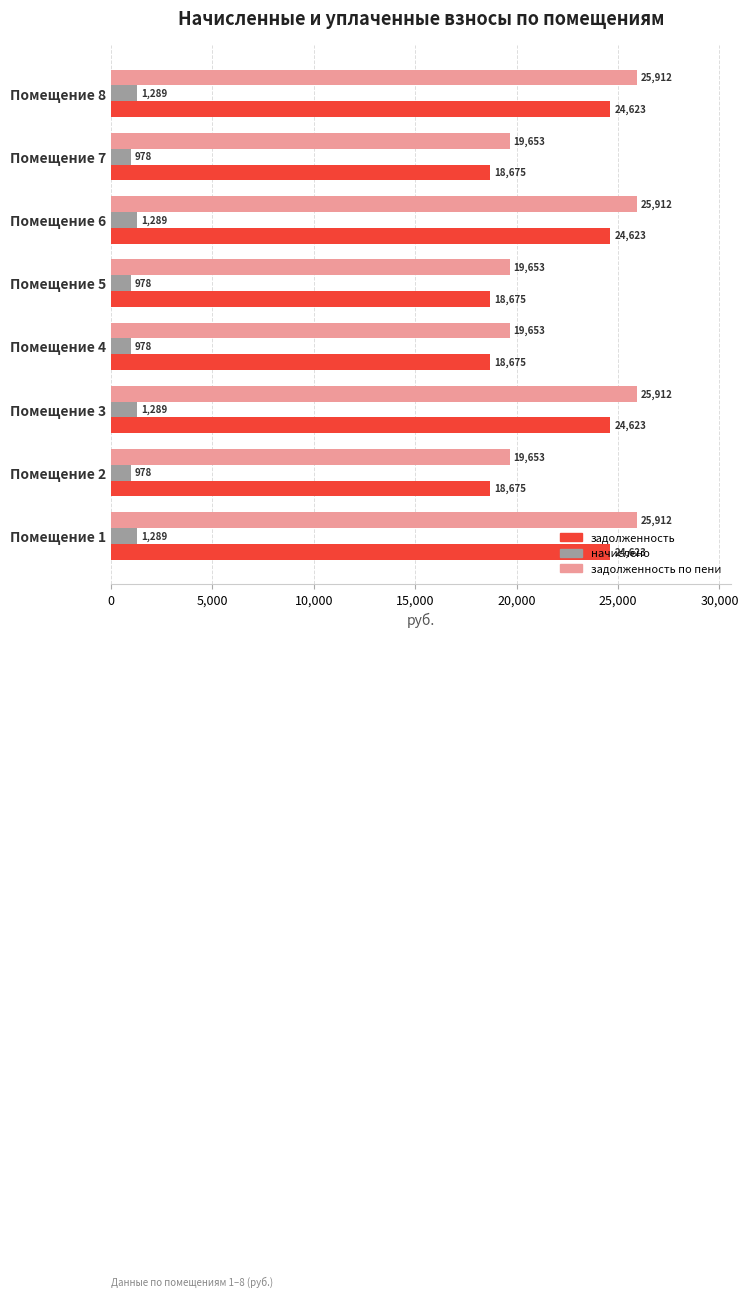

What are all the series names shown in the legend?

задолженность, начислено, задолженность по пени